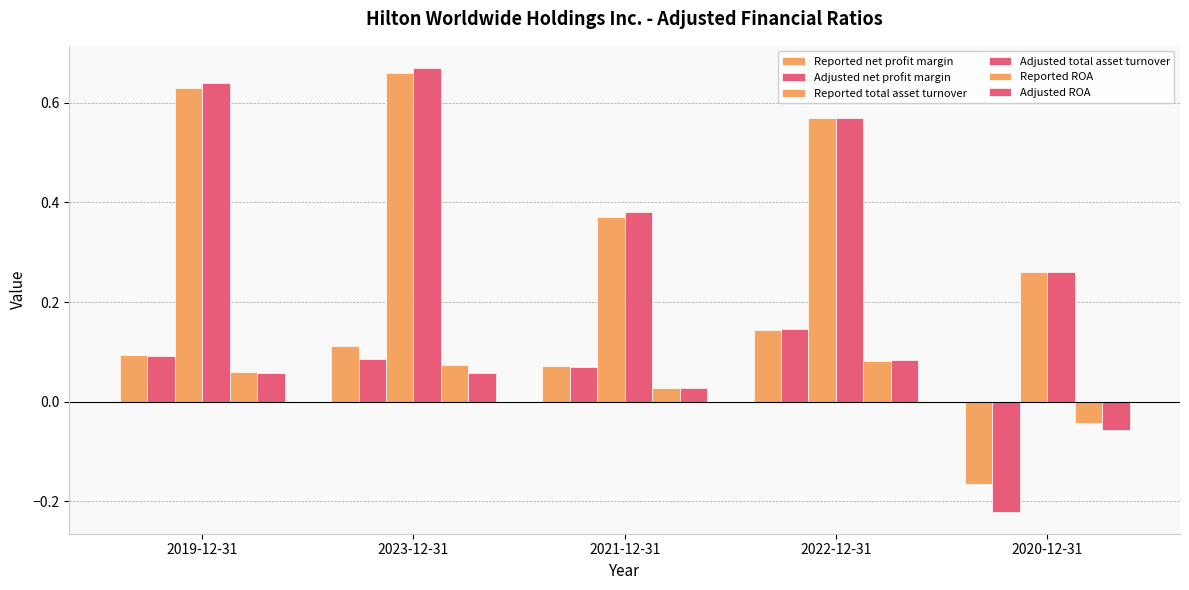

What is the spread (max minus min) of values at 2023-12-31?

0.6